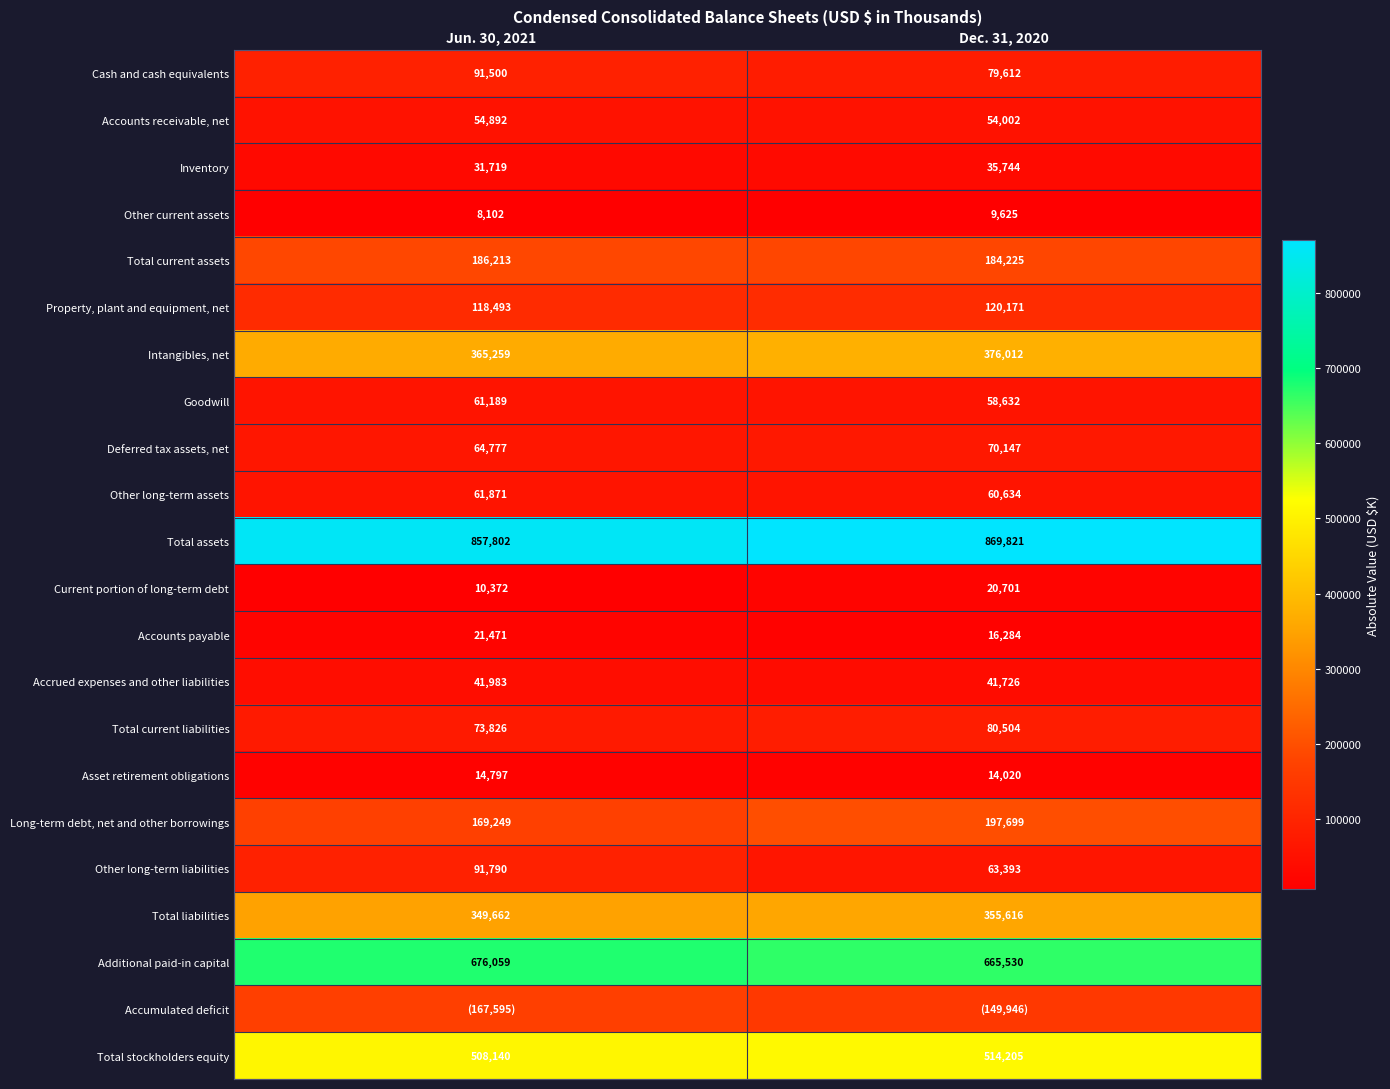

What is the average value of the Other current assets series?

8864